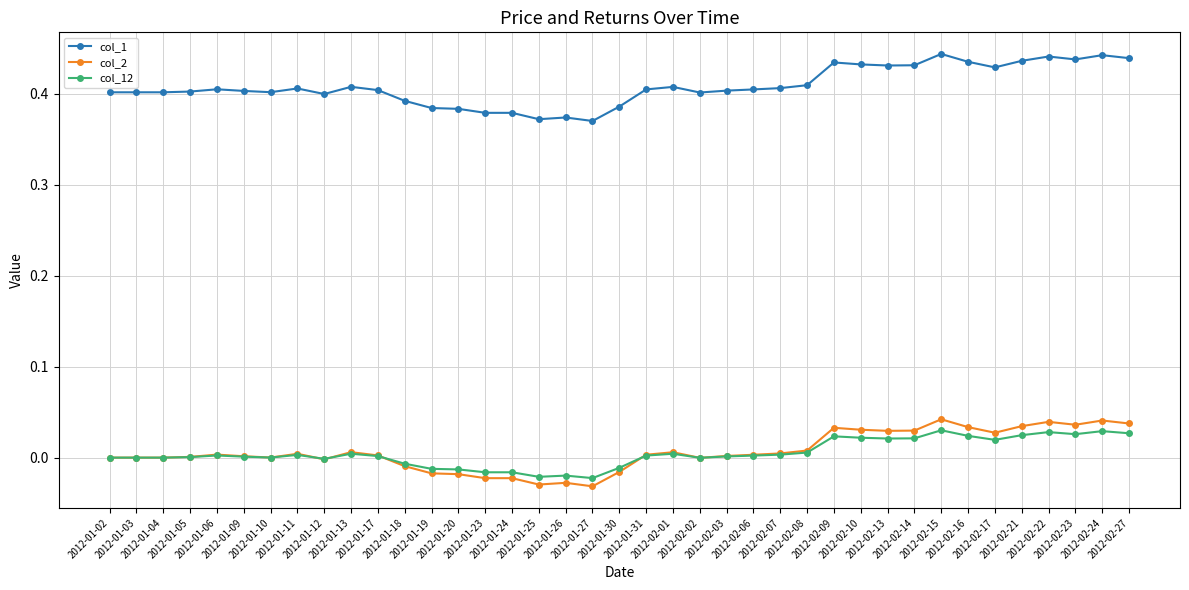

What is the difference between the maximum and second lowest values in the col_1 series?

0.1